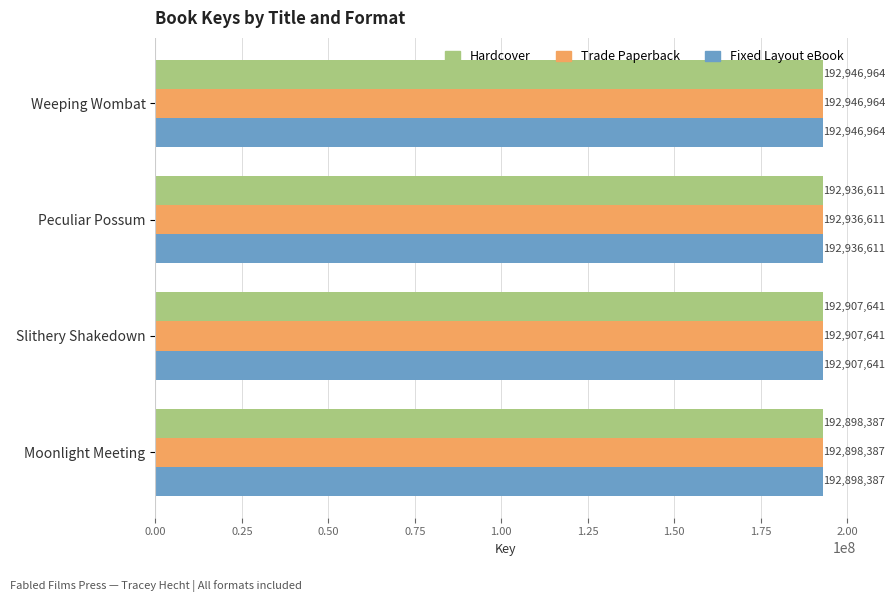

List the labels in order of Fixed Layout eBook value, smallest first.

Moonlight Meeting, Slithery Shakedown, Peculiar Possum, Weeping Wombat